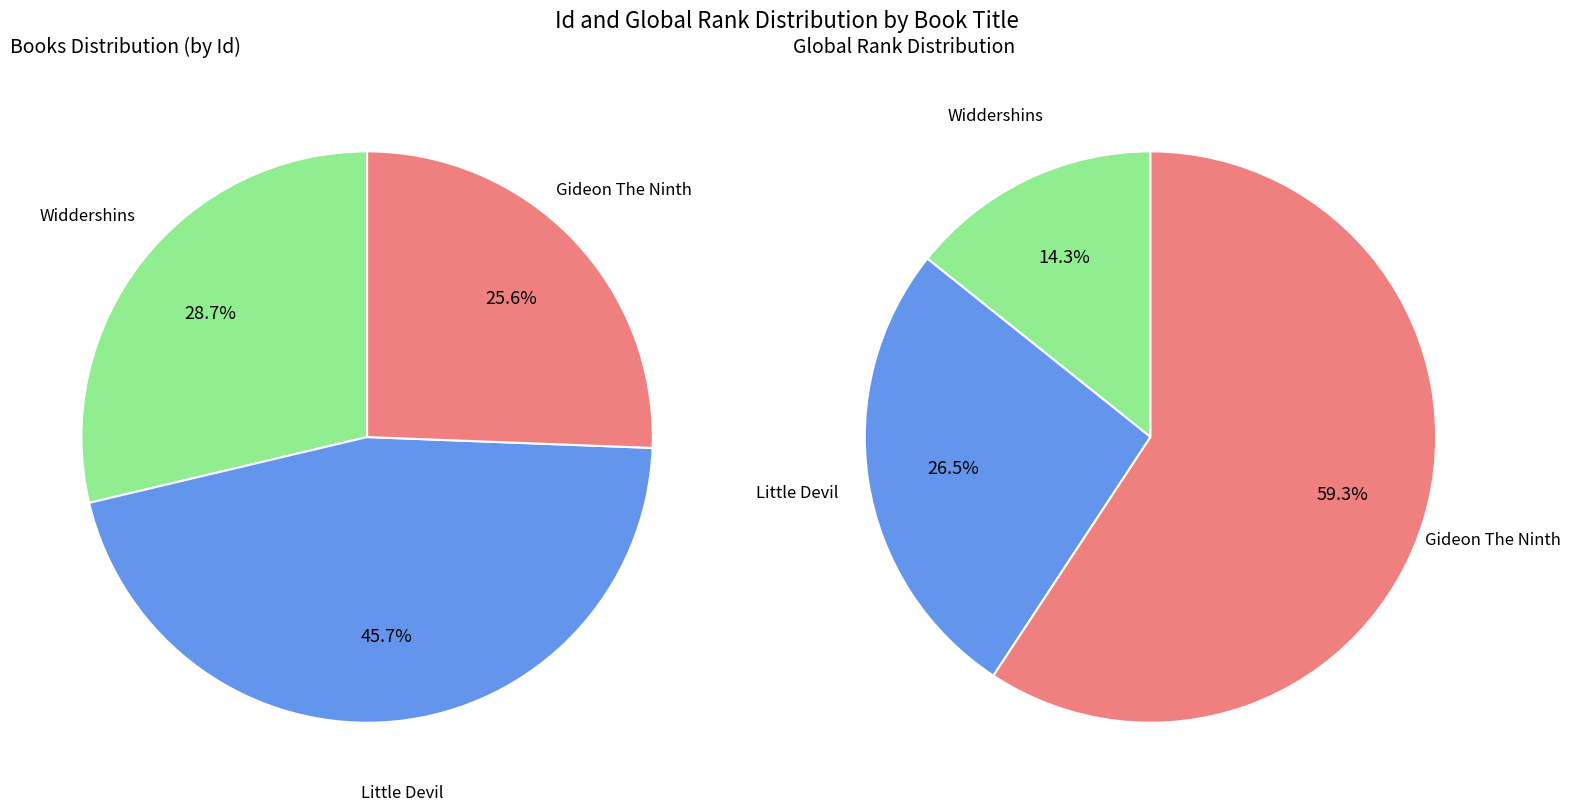

Approximately how many times larger is the value at Gideon The Ninth compared to Little Devil?

0.6